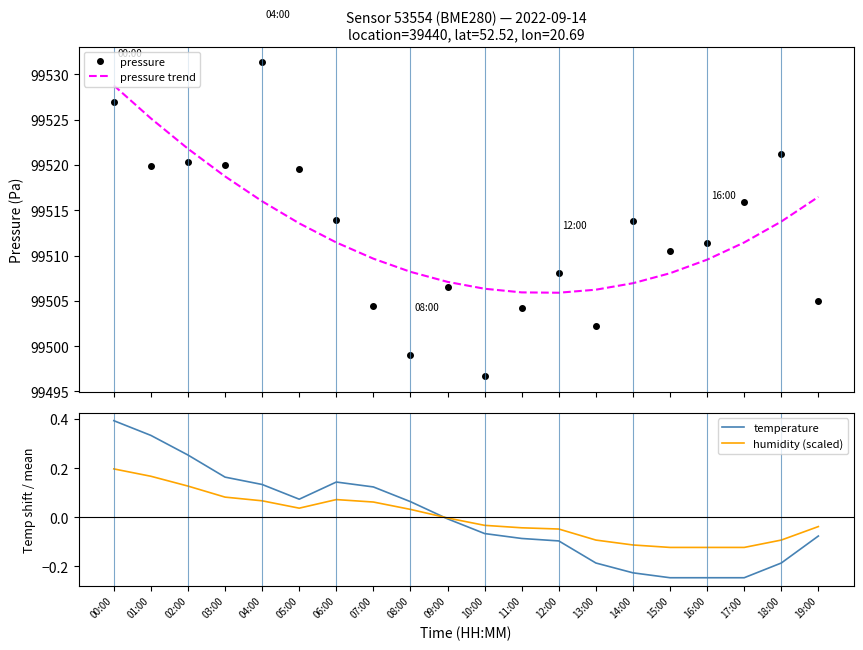

What is the label of the 10th point from the left?

09:00